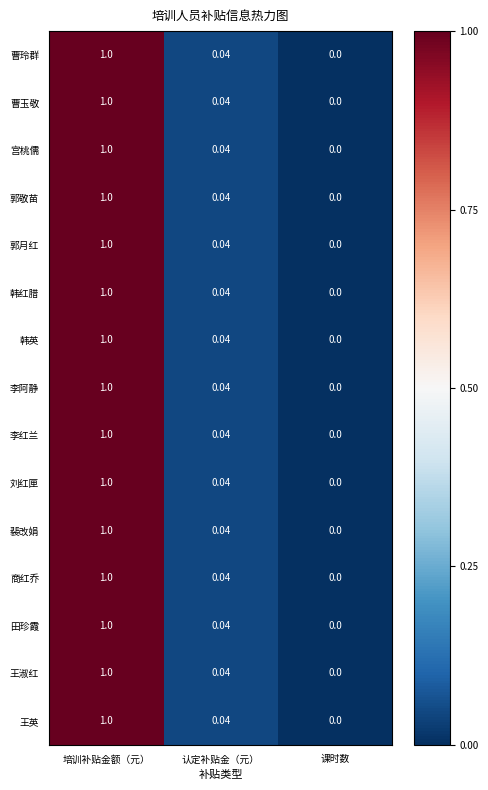

How many data points in 王英 are above 0?

2